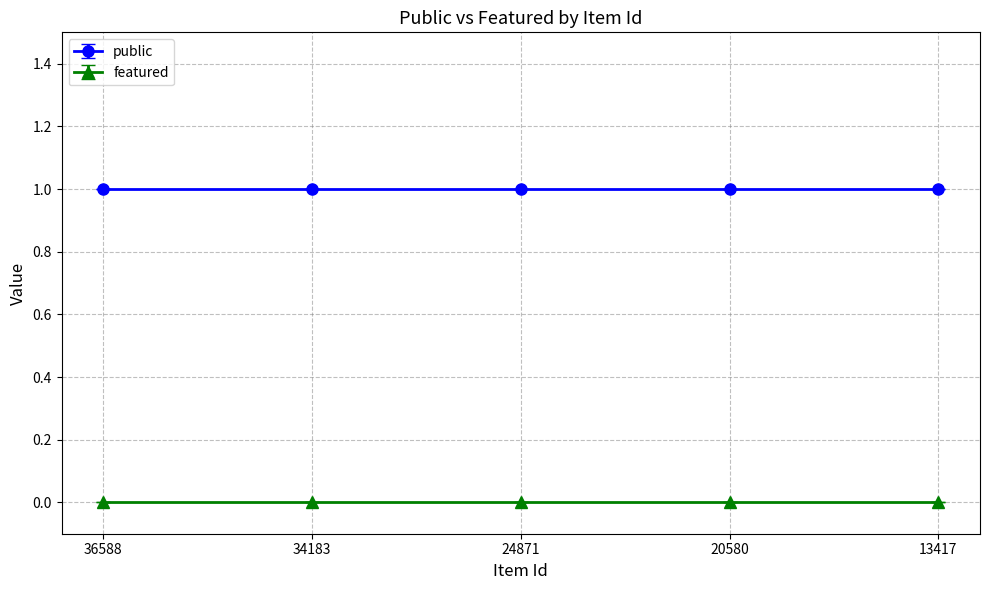

What is the maximum value shown in the chart?

1